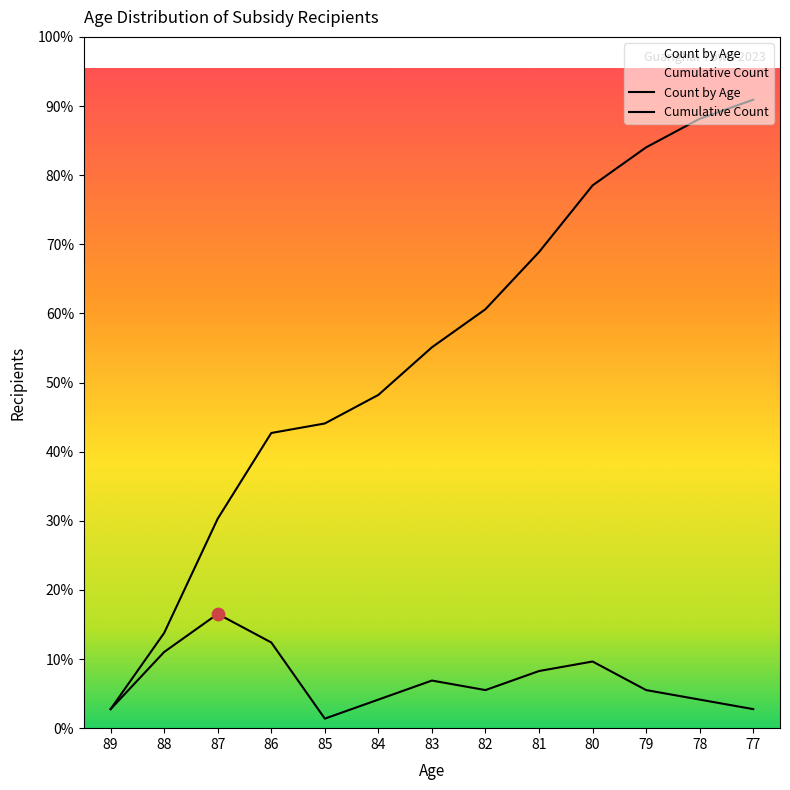

Between 80 and 78, which is larger?

78